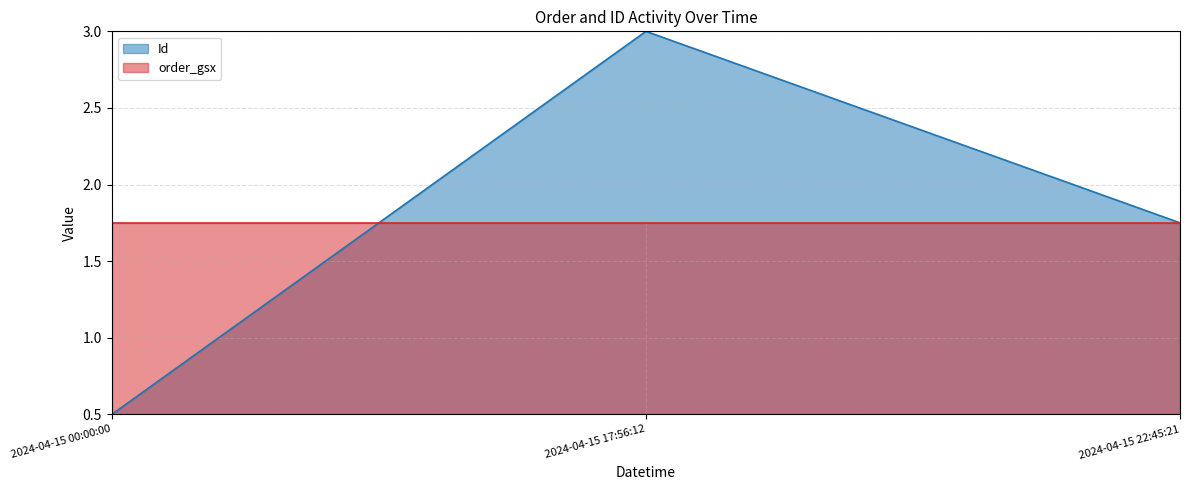

How many values are between 0 and 3?

3